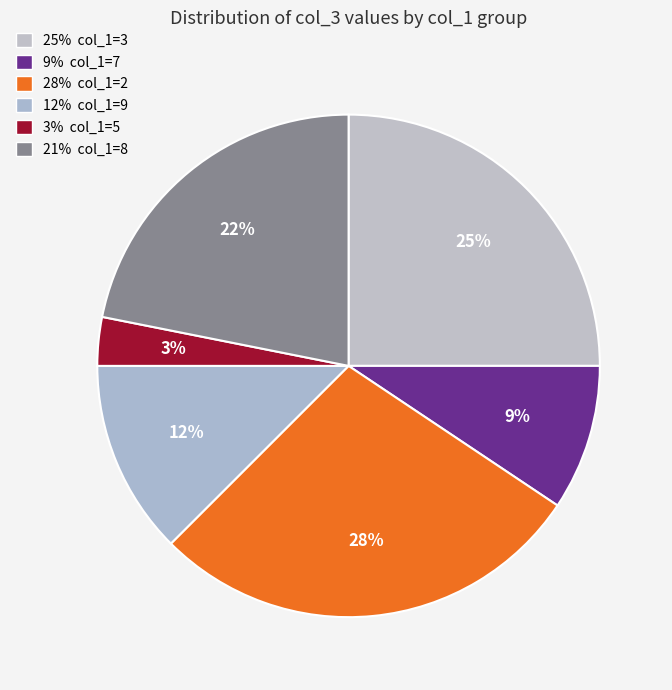

How many segments does this pie chart have?

6